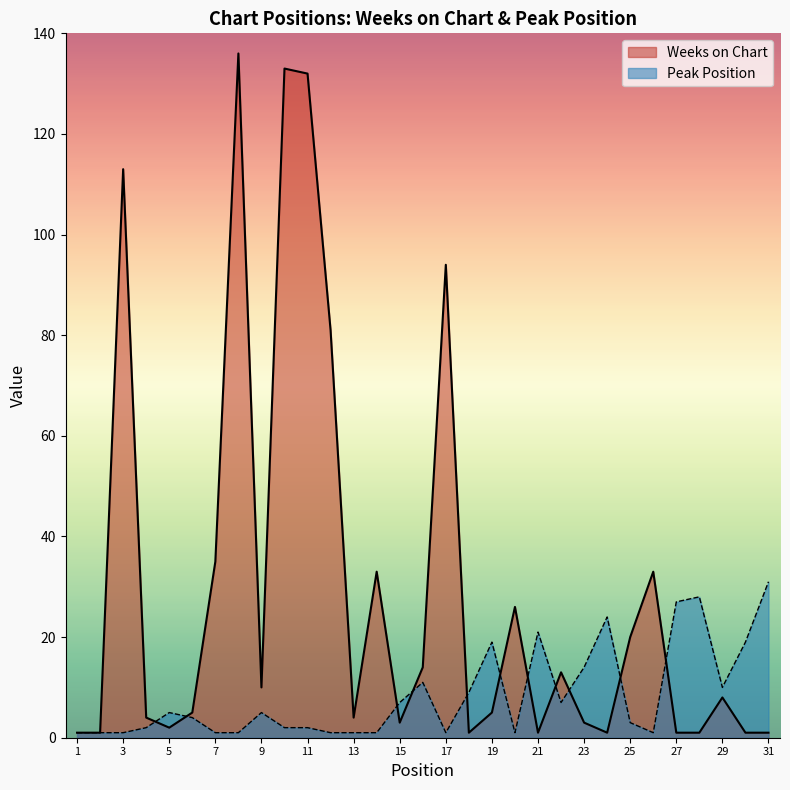

Reading left to right, list all the values displayed in this chart.

Weeks on Chart: 1	1	113	4	2	5	35	136	10	133	132	81	4	33	3	14	94	1	5	26	1	13	3	1	20	33	1	1	8	1	1
Peak Position: 1	1	1	2	5	4	1	1	5	2	2	1	1	1	7	11	1	9	19	1	21	7	14	24	3	1	27	28	10	19	31